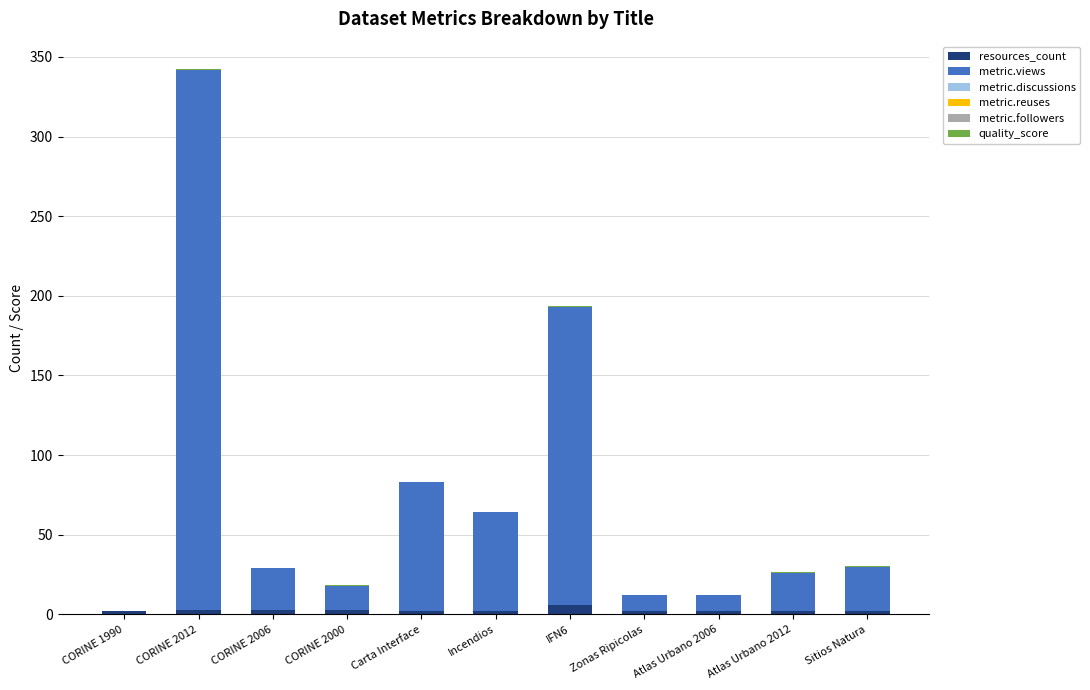

At which category is the sum across all series the highest?

CORINE 2012